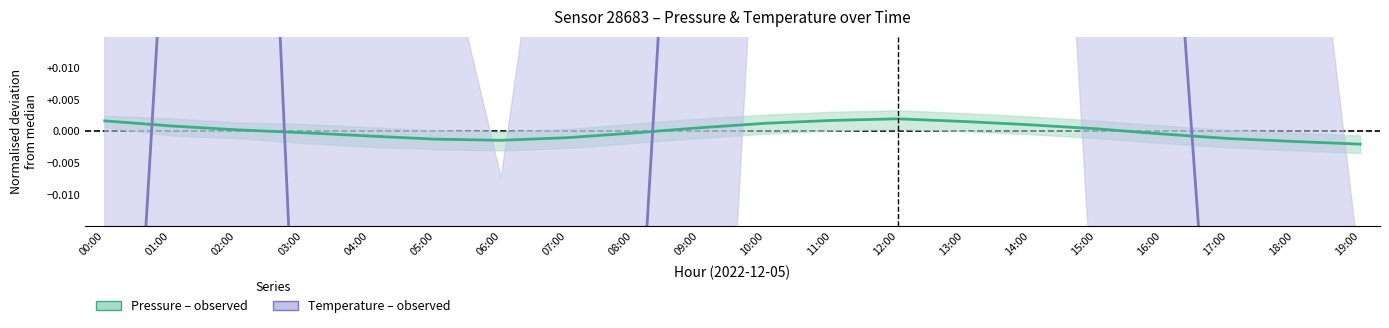

At which category does the chart reach its peak across all series?

12:00